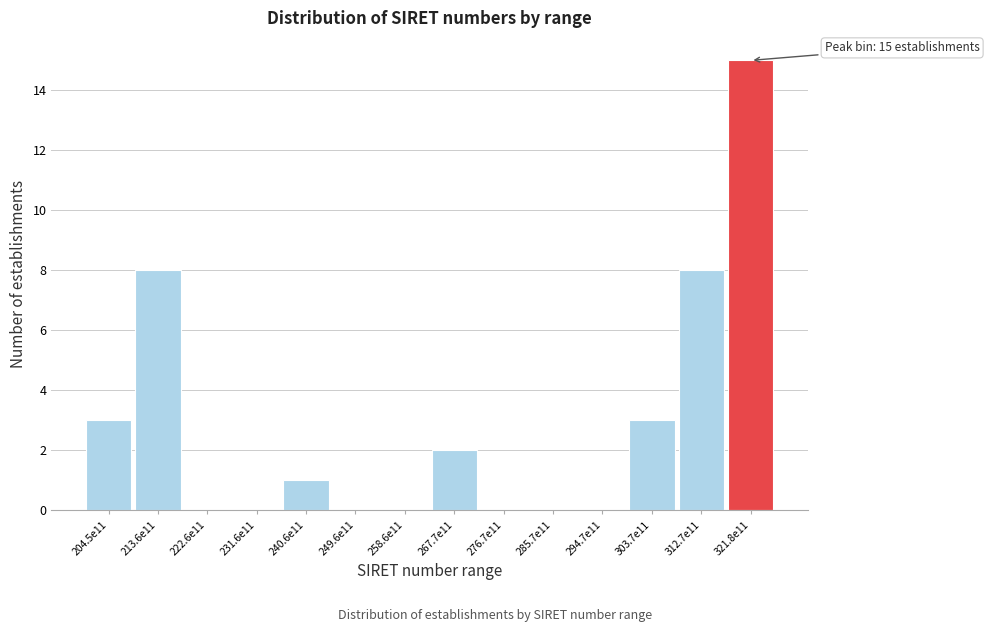

Reading left to right, transcribe all the data shown in this chart.

204.5e11=3	213.6e11=8	222.6e11=0	231.6e11=0	240.6e11=1	249.6e11=0	258.6e11=0	267.7e11=2	276.7e11=0	285.7e11=0	294.7e11=0	303.7e11=3	312.7e11=8	321.8e11=15